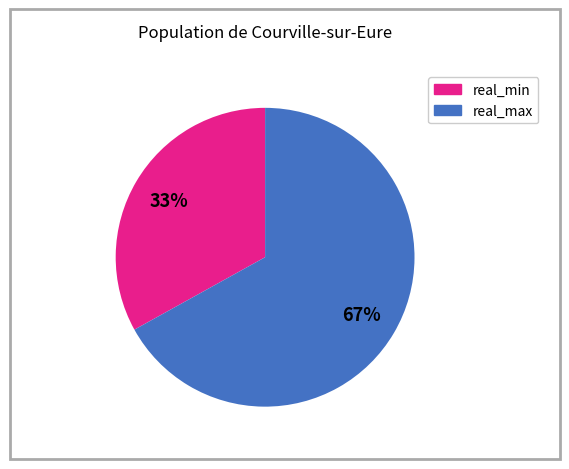

Is there a majority slice in this chart?

Yes